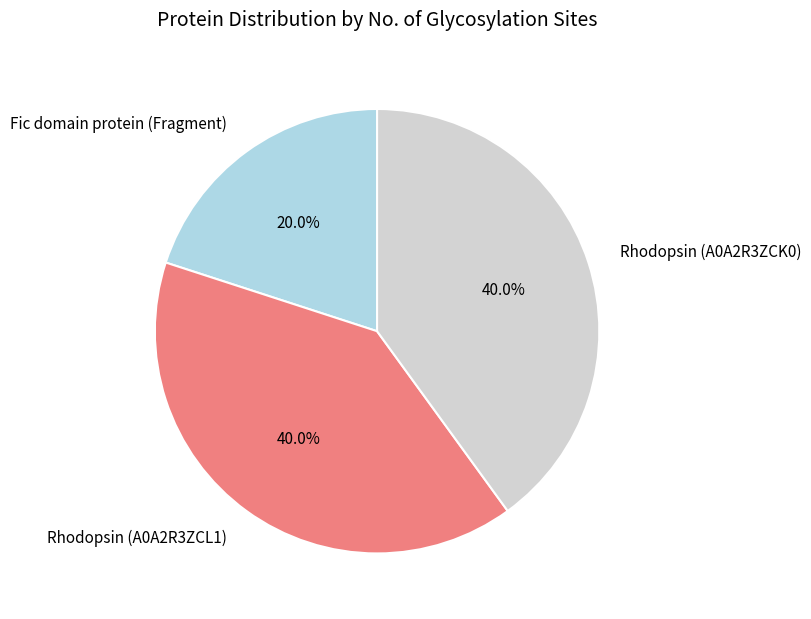

Between Fic domain protein (Fragment) and Rhodopsin (A0A2R3ZCL1), which is larger?

Rhodopsin (A0A2R3ZCL1)